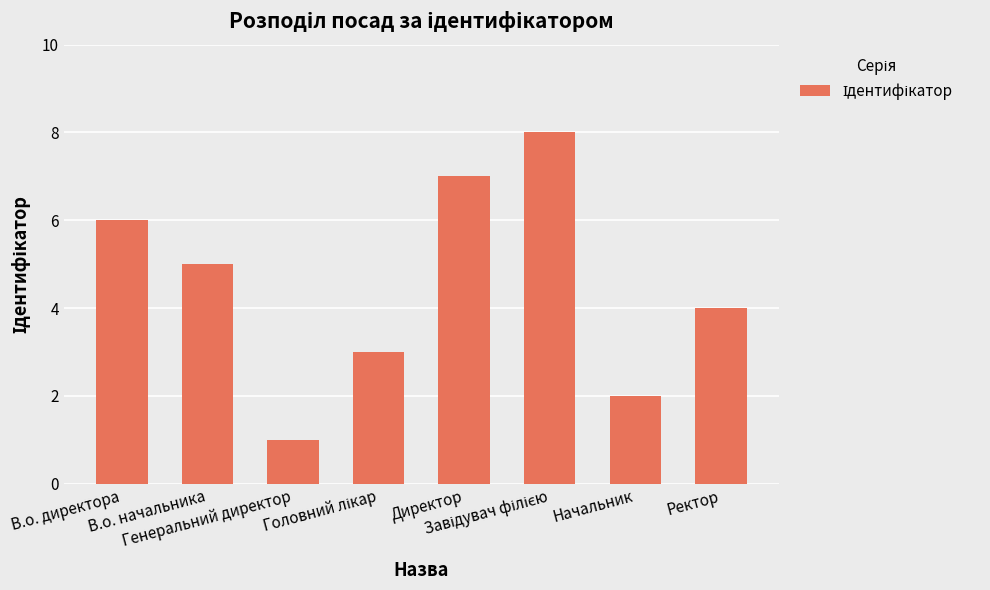

What is the sum of all values?

36